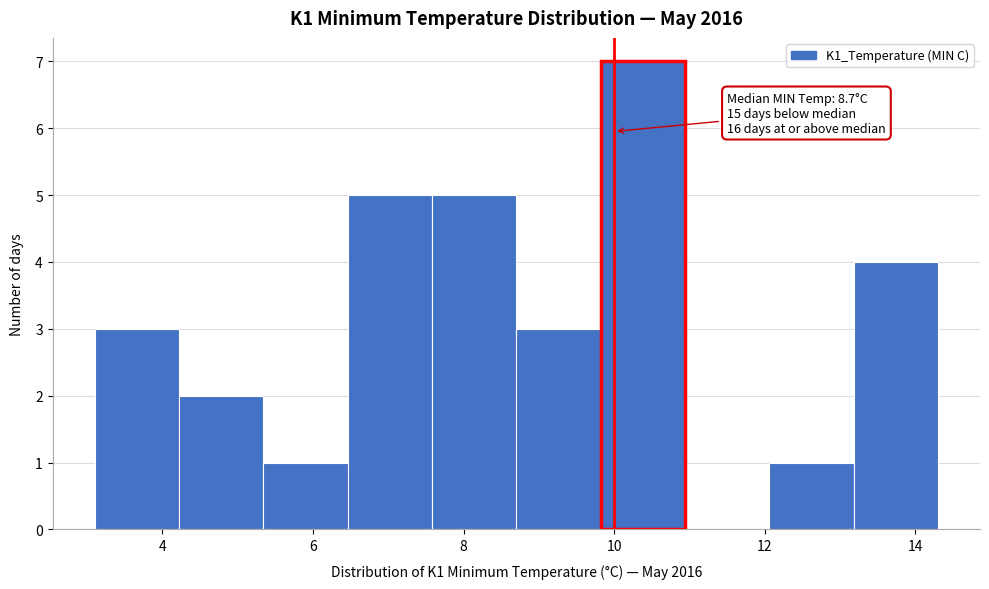

Over which range of the x-axis is the bar tallest?

9.82 to 10.94